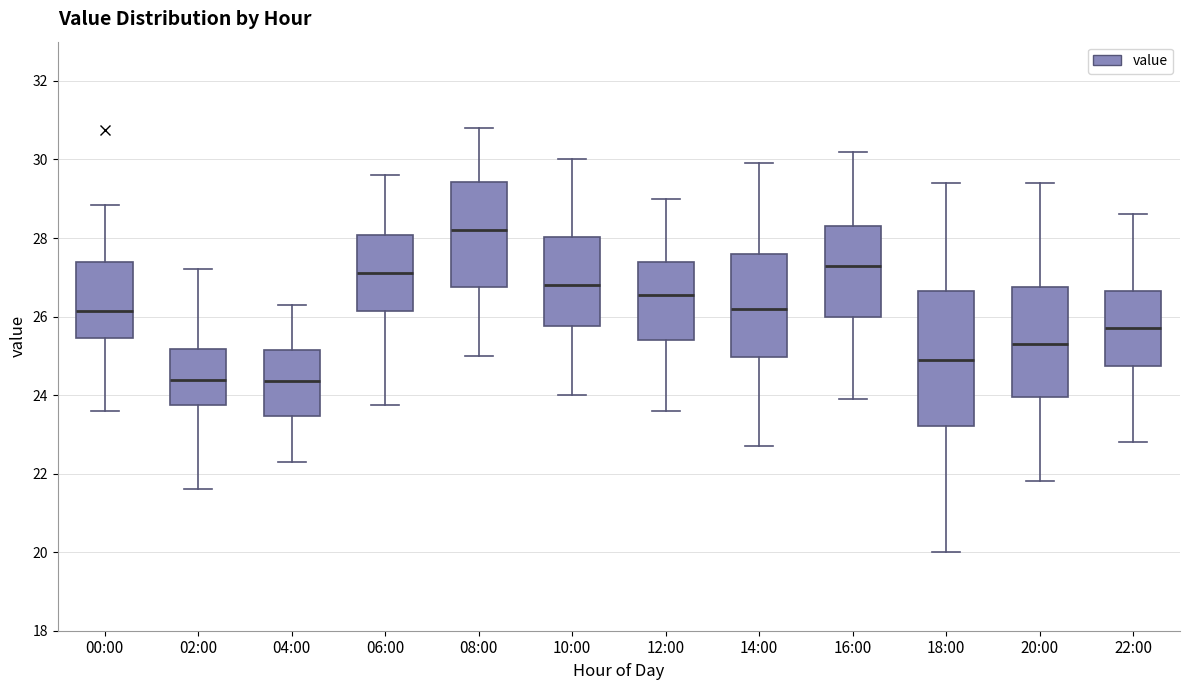

Reading left to right, read every box against the y-axis: the position of its median line, the range the box covers, and the ends of its whiskers. The values are not printed on the chart, so give them approximately, as read against the axis.

00:00: median 26.2, box 25.4 to 27.4, whiskers 23.6 to 28.8
02:00: median 24.4, box 23.8 to 25.2, whiskers 21.6 to 27.2
04:00: median 24.4, box 23.4 to 25.2, whiskers 22.4 to 26.4
06:00: median 27.2, box 26.2 to 28.0, whiskers 23.8 to 29.6
08:00: median 28.2, box 26.8 to 29.4, whiskers 25.0 to 30.8
10:00: median 26.8, box 25.8 to 28.0, whiskers 24.0 to 30.0
12:00: median 26.6, box 25.4 to 27.4, whiskers 23.6 to 29.0
14:00: median 26.2, box 25.0 to 27.6, whiskers 22.8 to 30.0
16:00: median 27.4, box 26.0 to 28.4, whiskers 24.0 to 30.2
18:00: median 25.0, box 23.2 to 26.6, whiskers 20.0 to 29.4
20:00: median 25.4, box 24.0 to 26.8, whiskers 21.8 to 29.4
22:00: median 25.8, box 24.8 to 26.6, whiskers 22.8 to 28.6